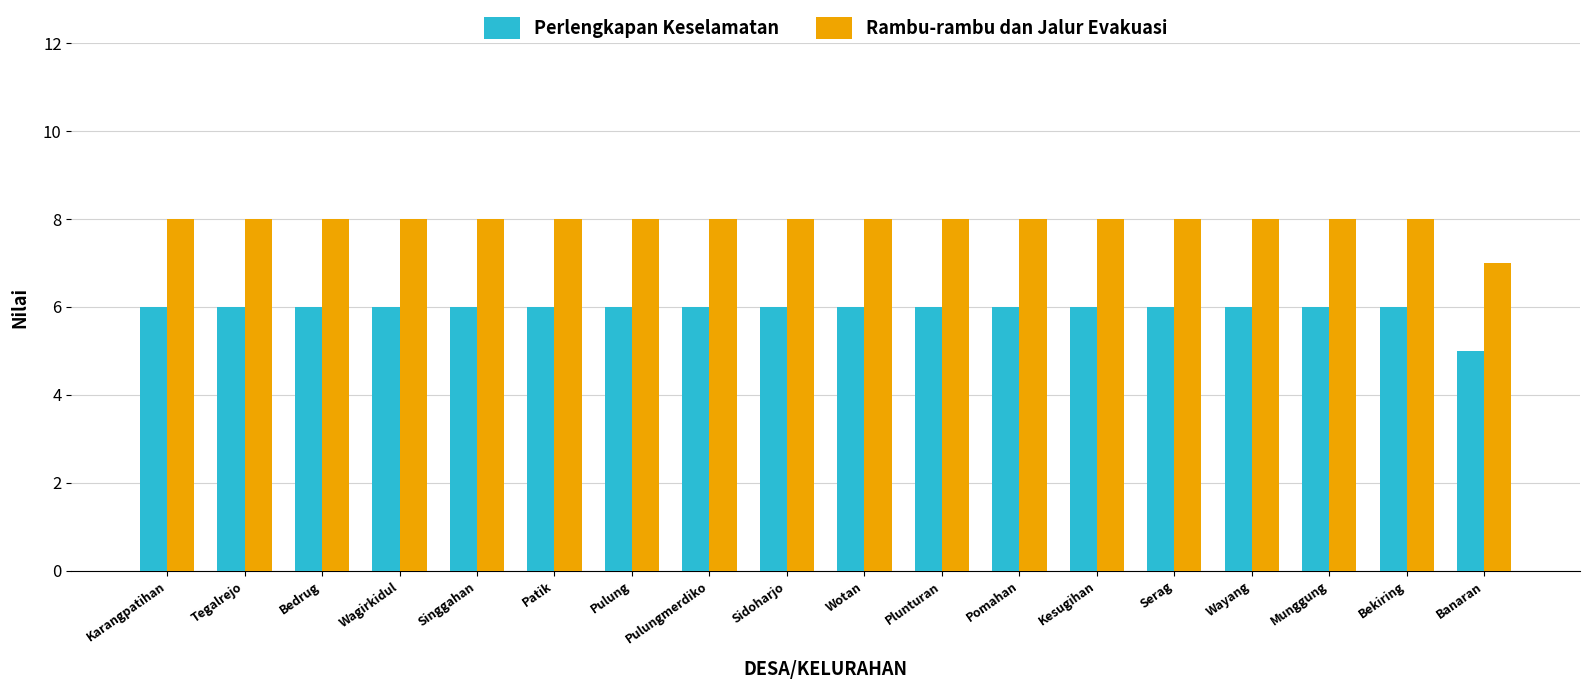

How many bars are there in each group?

2